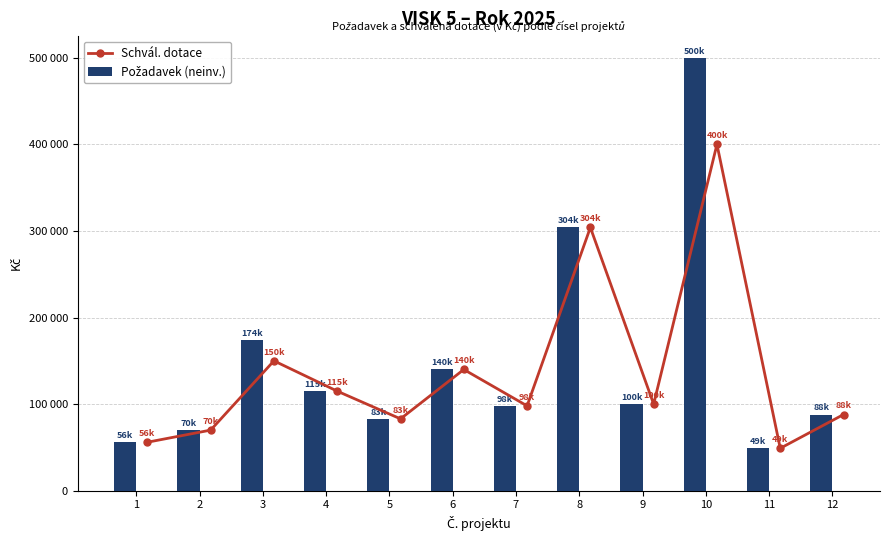

True or false: Požadavek (neinv.) has a value of 116381 at 2.

False